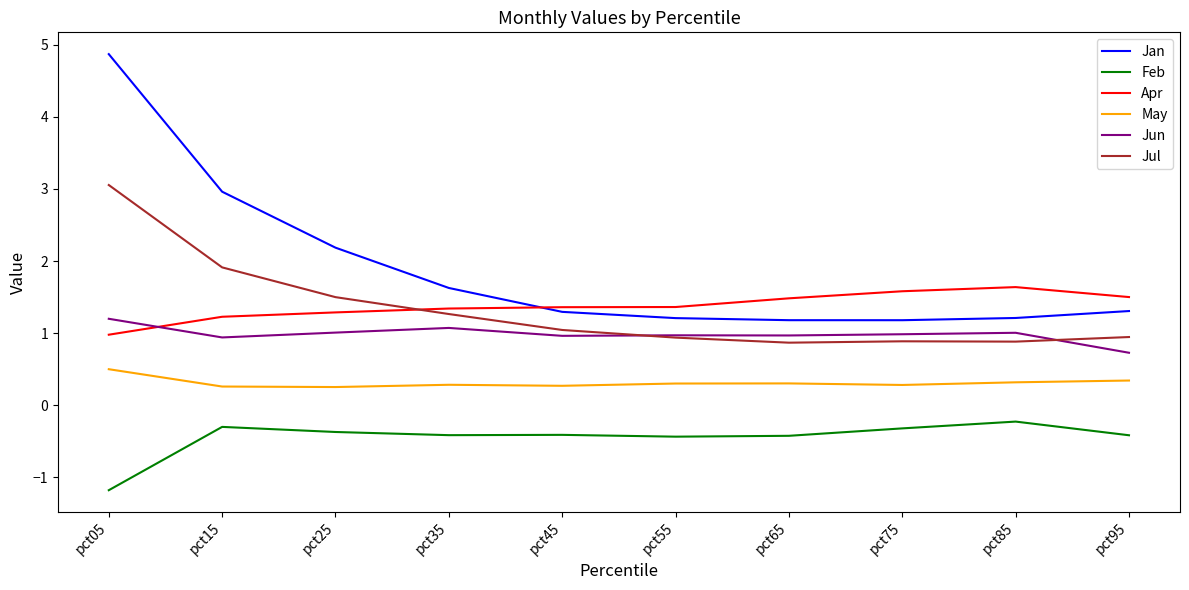

Read the Feb value at pct25.

-0.4